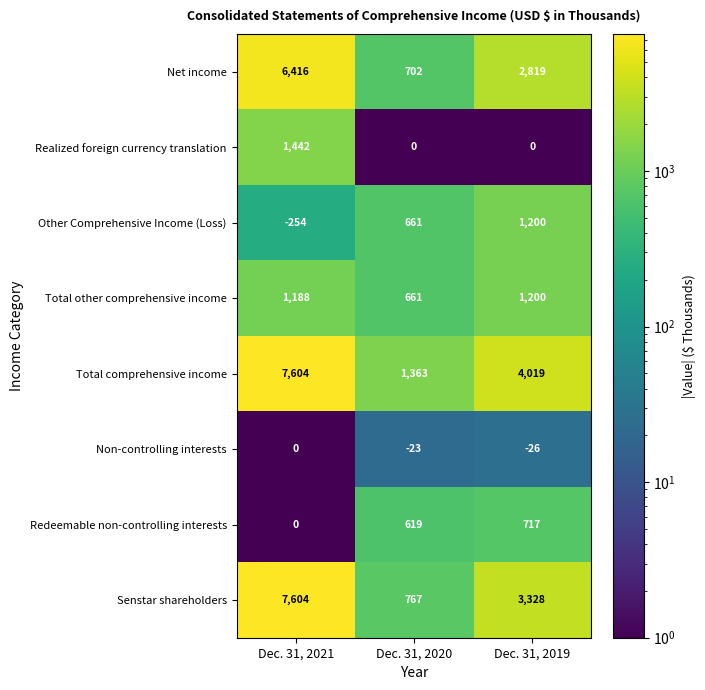

True or false: Total comprehensive income has a value of 7604 at Dec. 31, 2021.

True